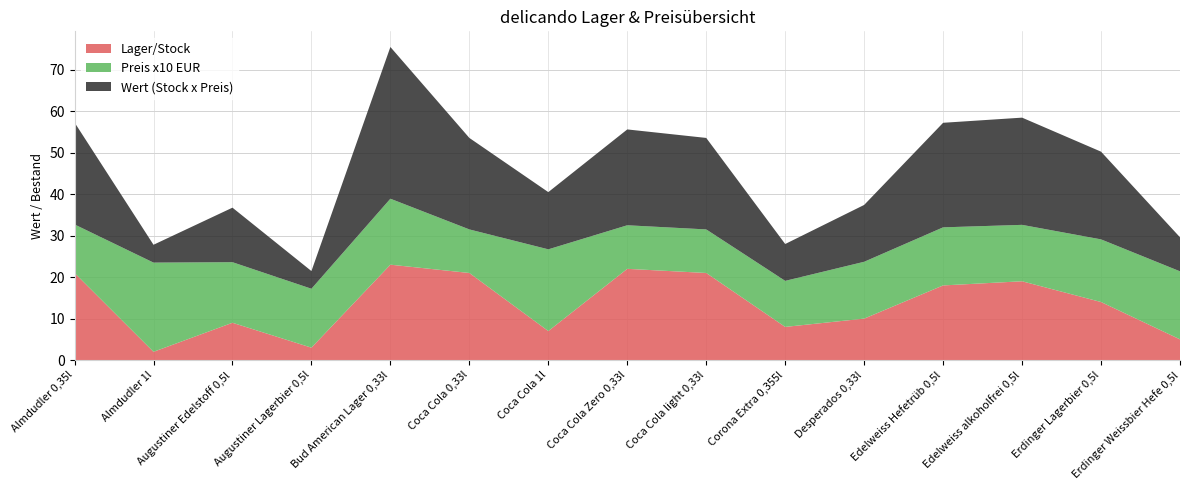

Reading left to right, list all the values displayed in this chart.

Lager/Stock: Almdudler 0,35l=21.0	Almdudler 1l=2.0	Augustiner Edelstoff 0,5l=9.0	Augustiner Lagerbier 0,5l=3.0	Bud American Lager 0,33l=23.0	Coca Cola 0,33l=21.0	Coca Cola 1l=7.0	Coca Cola Zero 0,33l=22.0	Coca Cola light 0,33l=21.0	Corona Extra 0,355l=8.0	Desperados 0,33l=10.0	Edelweiss Hefetrüb 0,5l=18.0	Edelweiss alkoholfrei 0,5l=19.0	Erdinger Lagerbier 0,5l=14.0	Erdinger Weissbier Hefe 0,5l=5.0
Preis/Price EUR: Almdudler 0,35l=1.2	Almdudler 1l=2.1	Augustiner Edelstoff 0,5l=1.5	Augustiner Lagerbier 0,5l=1.4	Bud American Lager 0,33l=1.6	Coca Cola 0,33l=1.1	Coca Cola 1l=2.0	Coca Cola Zero 0,33l=1.1	Coca Cola light 0,33l=1.1	Corona Extra 0,355l=1.1	Desperados 0,33l=1.4	Edelweiss Hefetrüb 0,5l=1.4	Edelweiss alkoholfrei 0,5l=1.4	Erdinger Lagerbier 0,5l=1.5	Erdinger Weissbier Hefe 0,5l=1.6
Wert (Stock x Preis): Almdudler 0,35l=24.6	Almdudler 1l=4.3	Augustiner Edelstoff 0,5l=13.1	Augustiner Lagerbier 0,5l=4.3	Bud American Lager 0,33l=36.6	Coca Cola 0,33l=22.1	Coca Cola 1l=13.8	Coca Cola Zero 0,33l=23.1	Coca Cola light 0,33l=22.1	Corona Extra 0,355l=8.9	Desperados 0,33l=13.7	Edelweiss Hefetrüb 0,5l=25.2	Edelweiss alkoholfrei 0,5l=25.8	Erdinger Lagerbier 0,5l=21.1	Erdinger Weissbier Hefe 0,5l=8.2